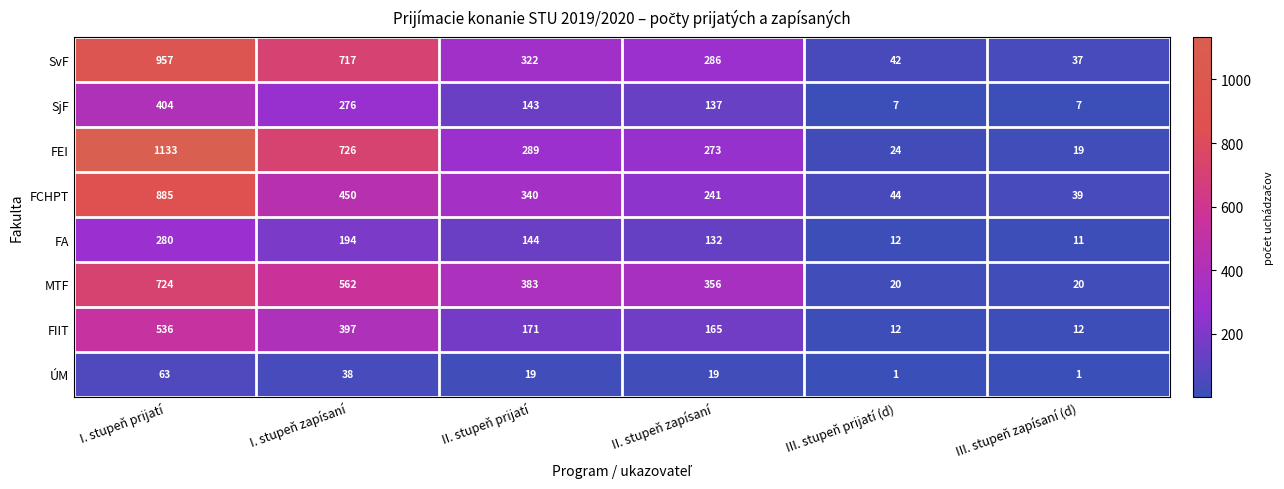

The SjF series shows 71 at II. stupeň prijatí. True or false?

False